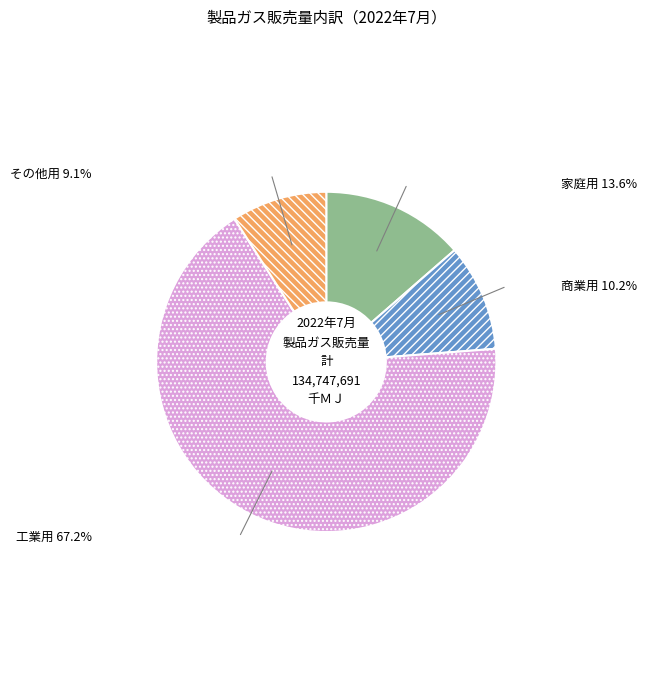

Is it true that 工業用 is 67% of the pie?

True